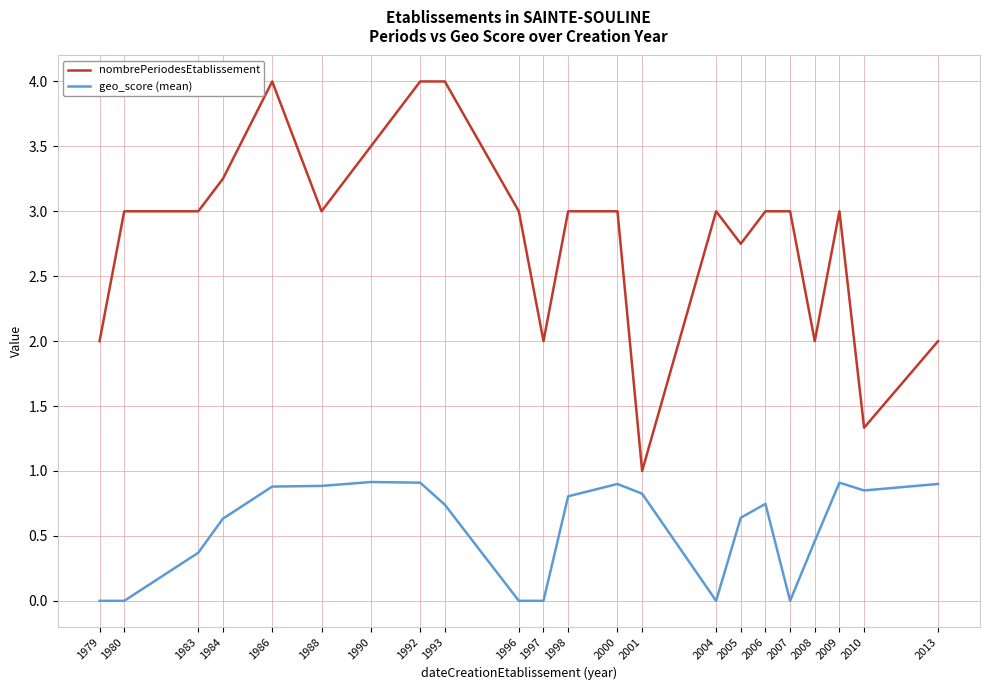

What is the difference between the highest and lowest values at 1979?

2.0